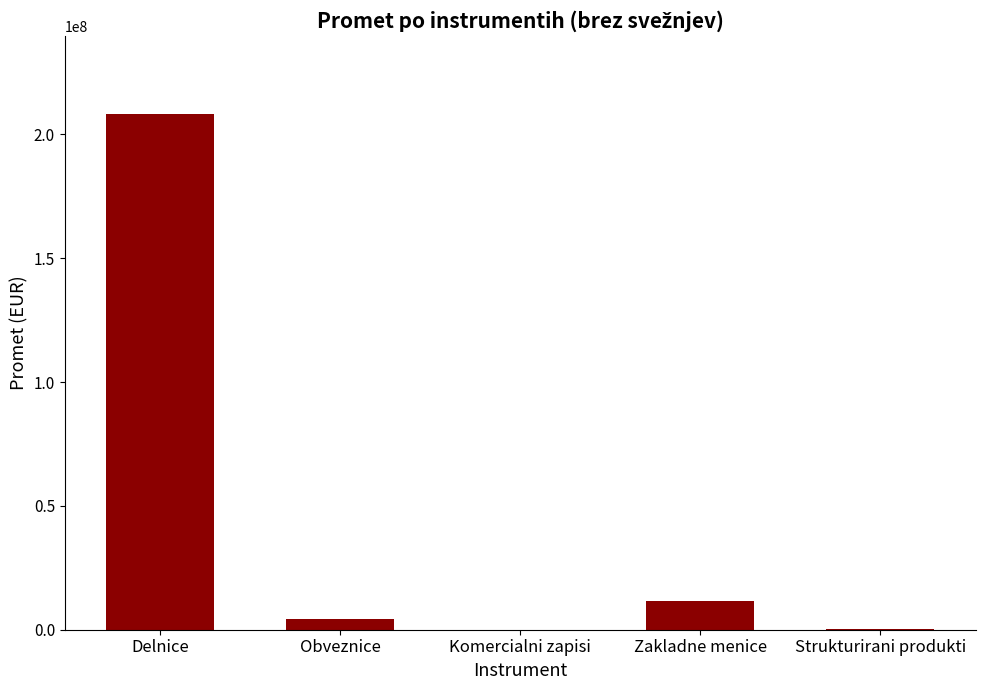

What is the sum of all values?

224374083.3